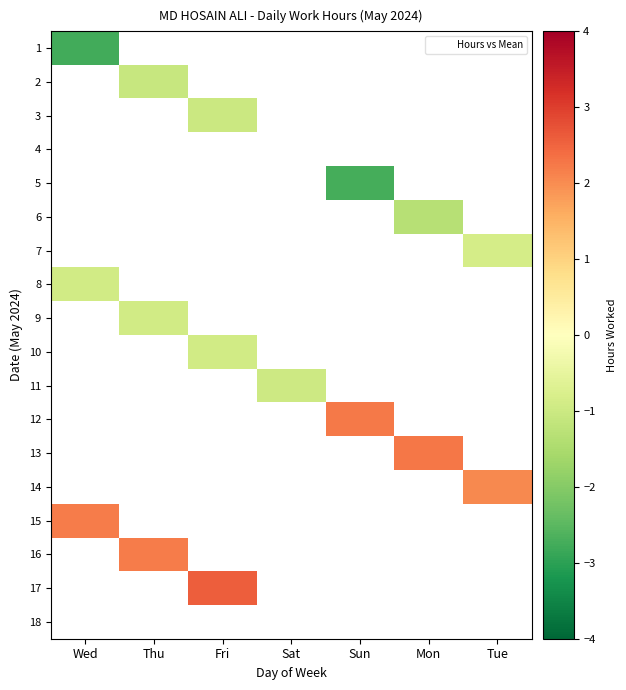

What is the difference between the highest and lowest values at Wed?

5.0